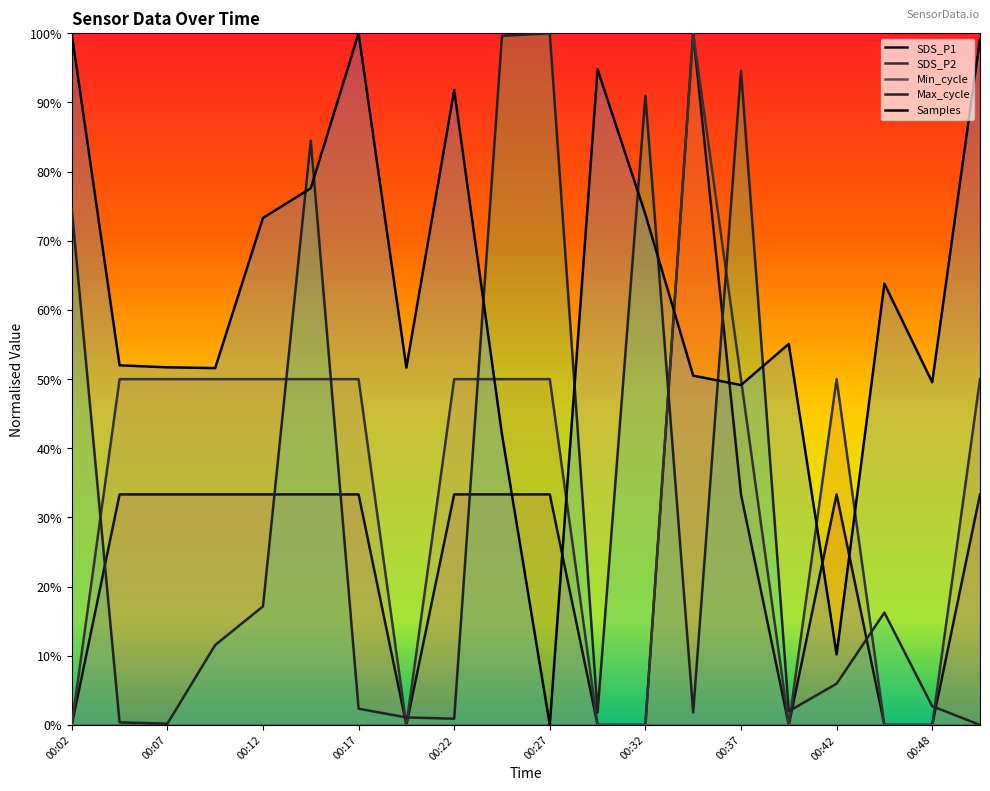

Where do Max_cycle and SDS_P1 first cross each other?

00:02 and 00:04